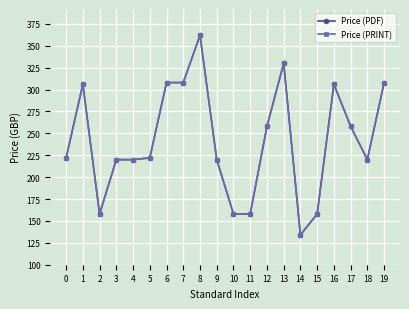

Reading left to right, what are all the values shown in this chart?

Price (PDF): 222	306	158	220	220	222	308	308	362	220	158	158	258	330	134	158	306	258	220	308
Price (PRINT): 222	306	158	220	220	222	308	308	362	220	158	158	258	330	134	158	306	258	220	308